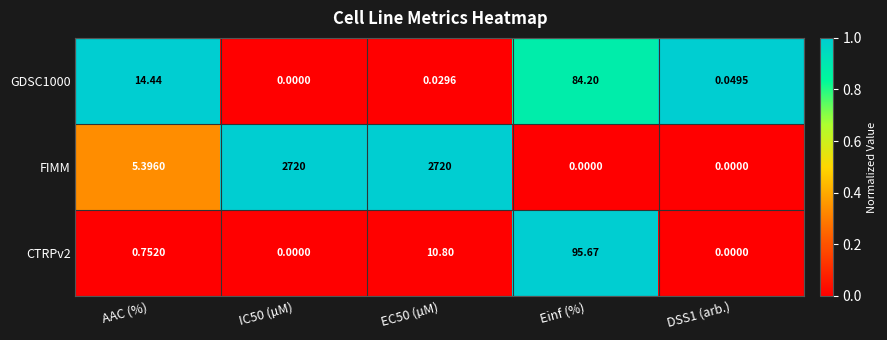

Is the value of CTRPv2 at DSS1 (arb.) greater than the value of FIMM at EC50 (µM)?

No